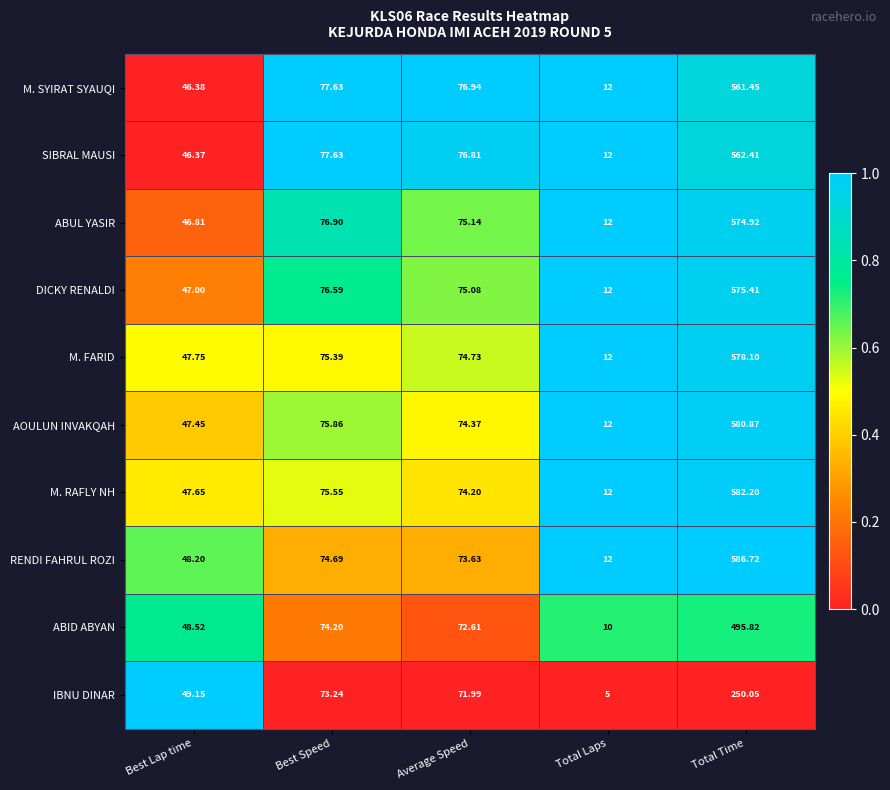

Which series has the largest range (max minus min)?

RENDI FAHRUL ROZI